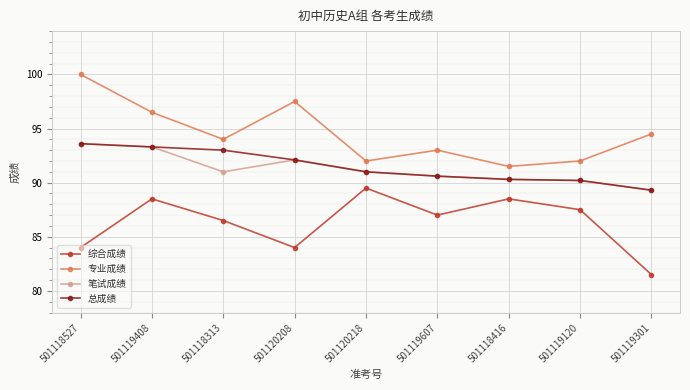

Which category has the highest value across all series?

501118527